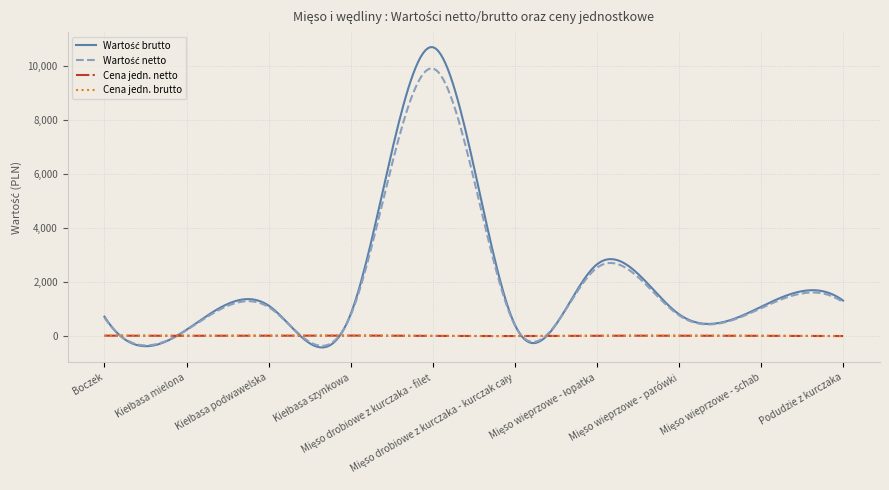

What is the minimum value shown in the chart?

-415.3